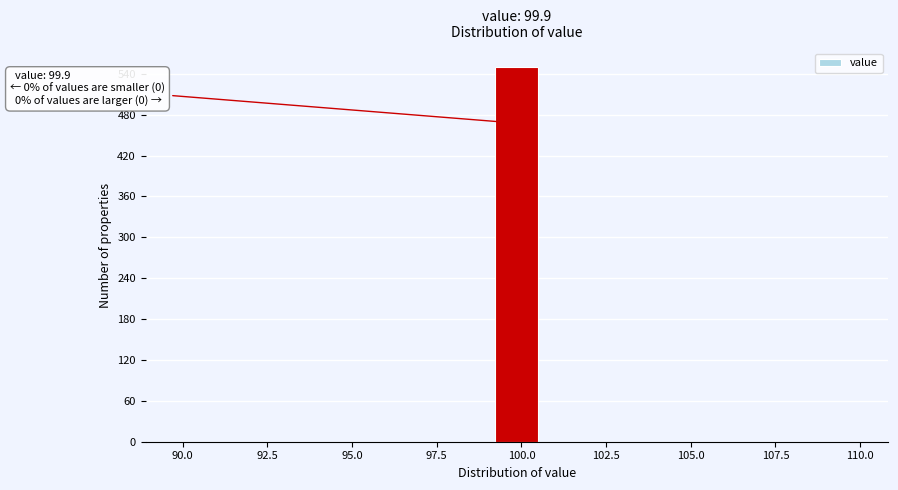

Read against the x-axis, roughly where is the centre of the tallest bar?

100.0